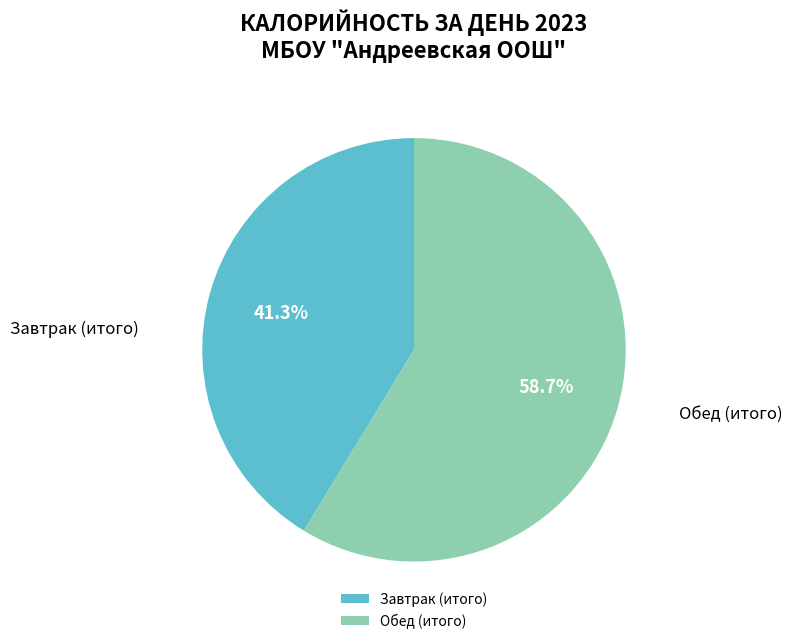

Which category has the smallest portion of the pie?

Завтрак (итого)